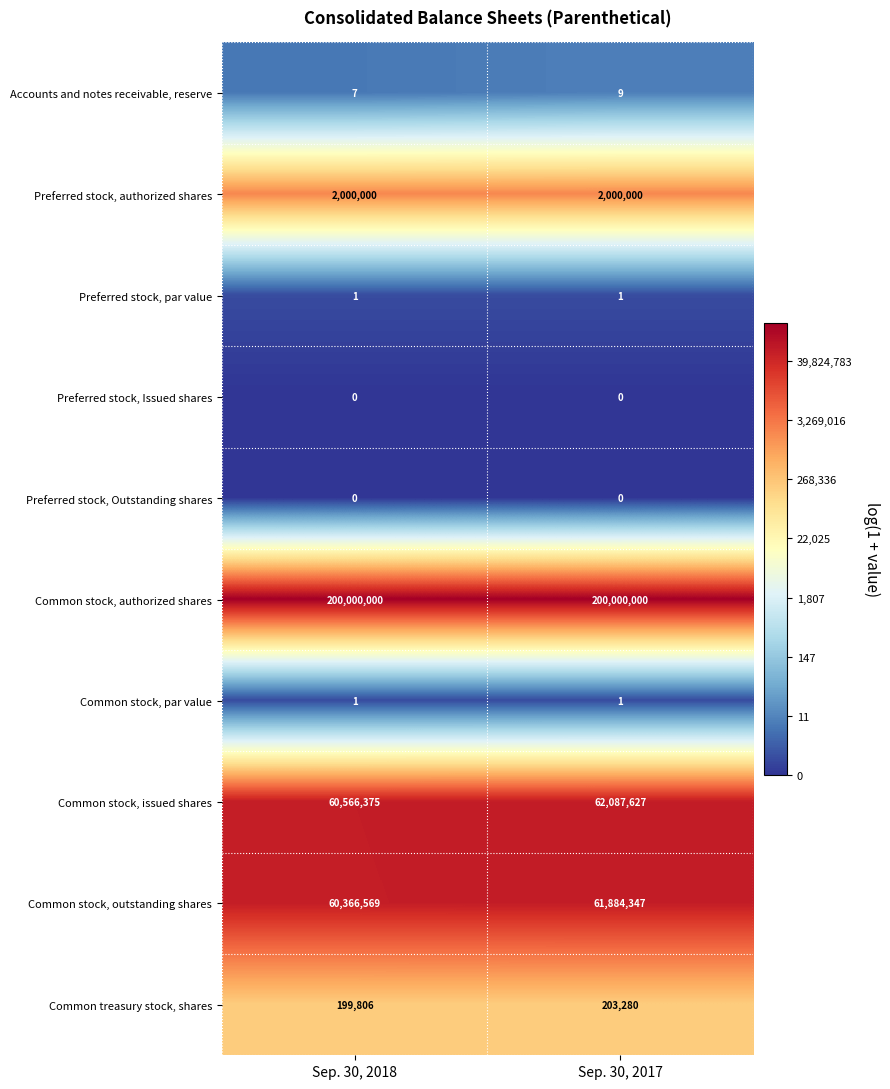

Reading left to right, extract all data points from this chart.

Accounts and notes receivable, reserve: 7	9
Preferred stock, authorized shares: 2000000	2000000
Preferred stock, par value: 1	1
Preferred stock, Issued shares: 0	0
Preferred stock, Outstanding shares: 0	0
Common stock, authorized shares: 200000000	200000000
Common stock, par value: 1	1
Common stock, issued shares: 60566375	62087627
Common stock, outstanding shares: 60366569	61884347
Common treasury stock, shares: 199806	203280